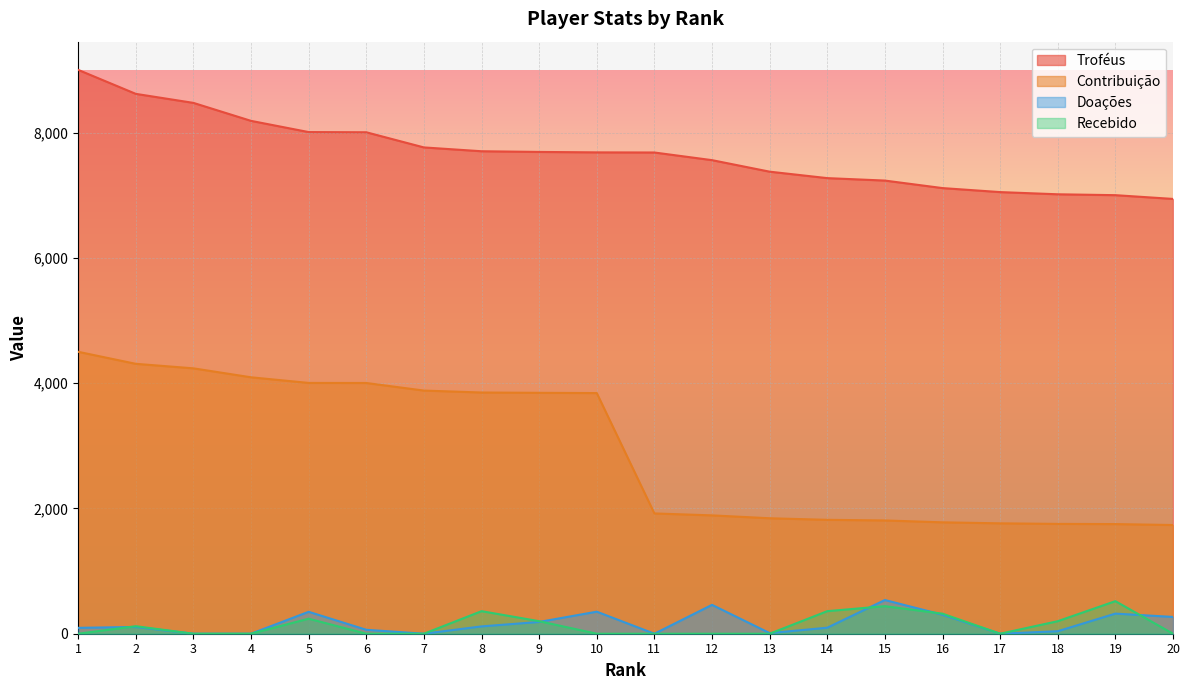

At which label does Doações first exceed 108?

5